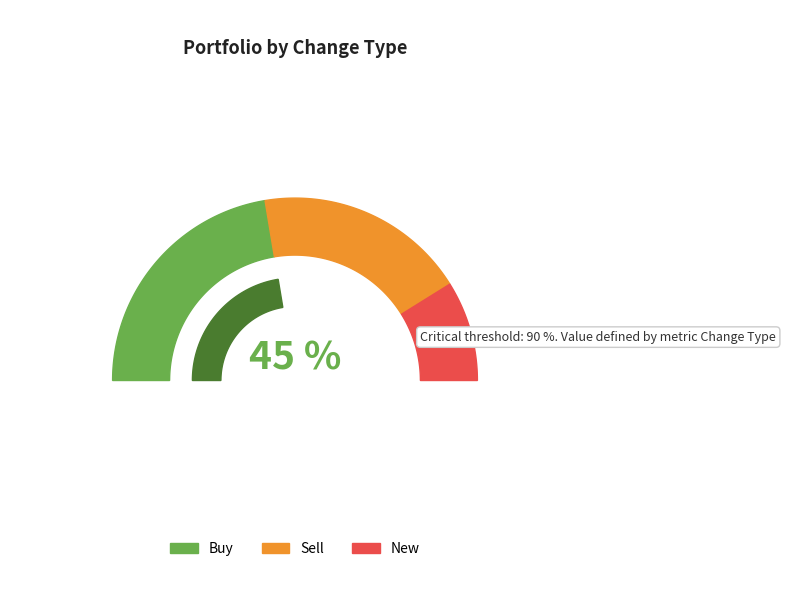

To the nearest percent, what is the difference between the largest and smallest slice percentages?

27%